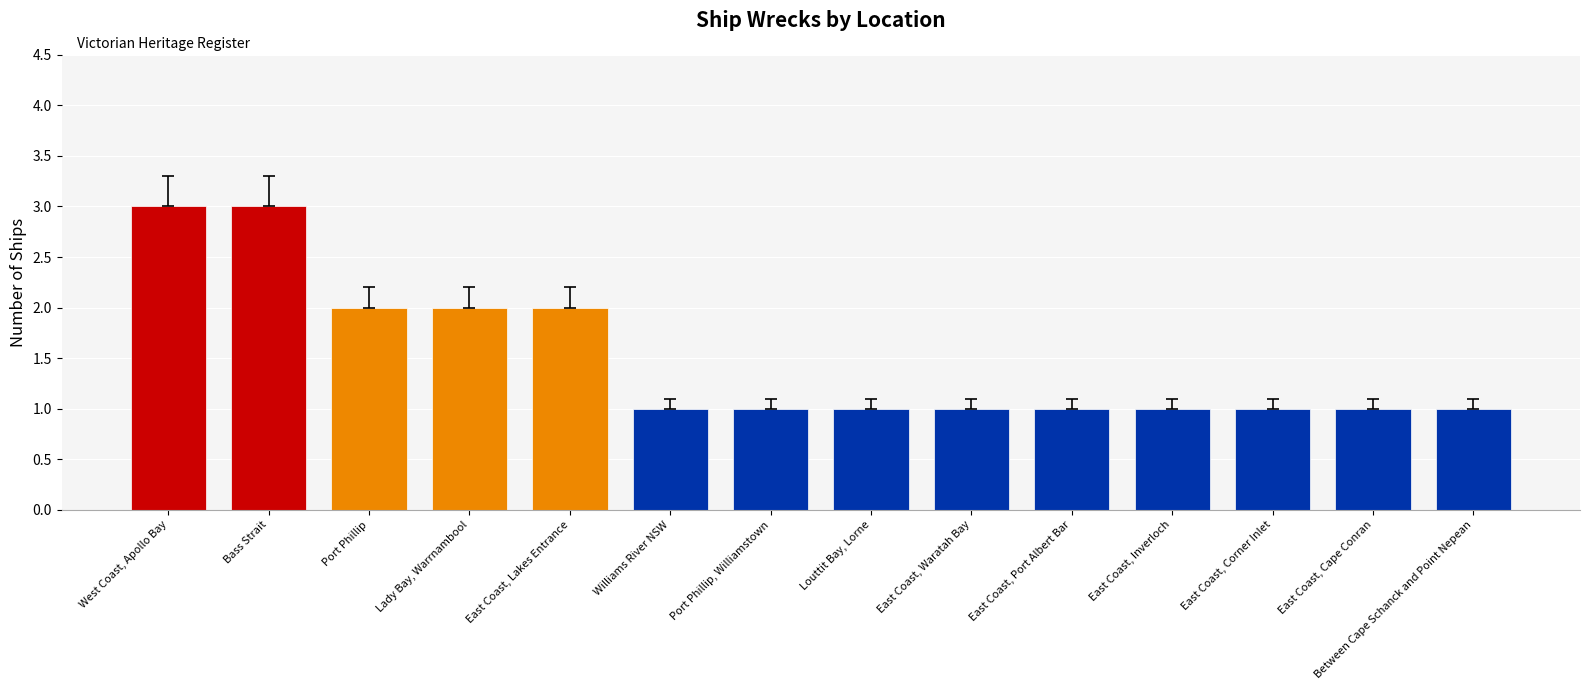

Is it true that the value at East Coast, Inverloch is 1?

True